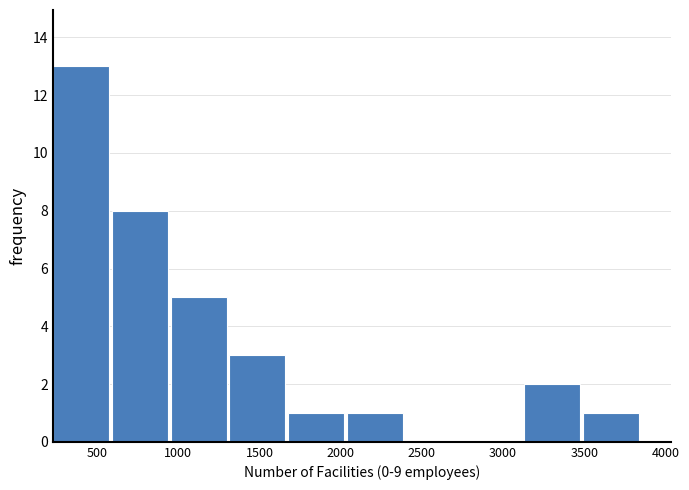

Over which range of the x-axis is the bar tallest?

250 to 600